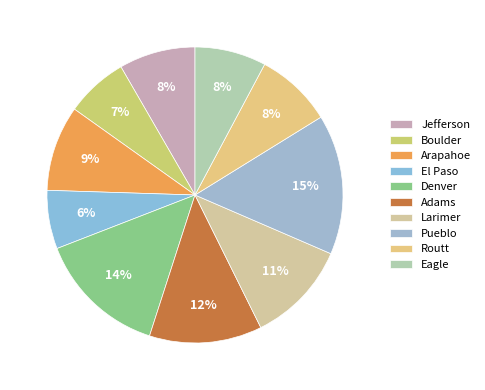

How many segments does this pie chart have?

10